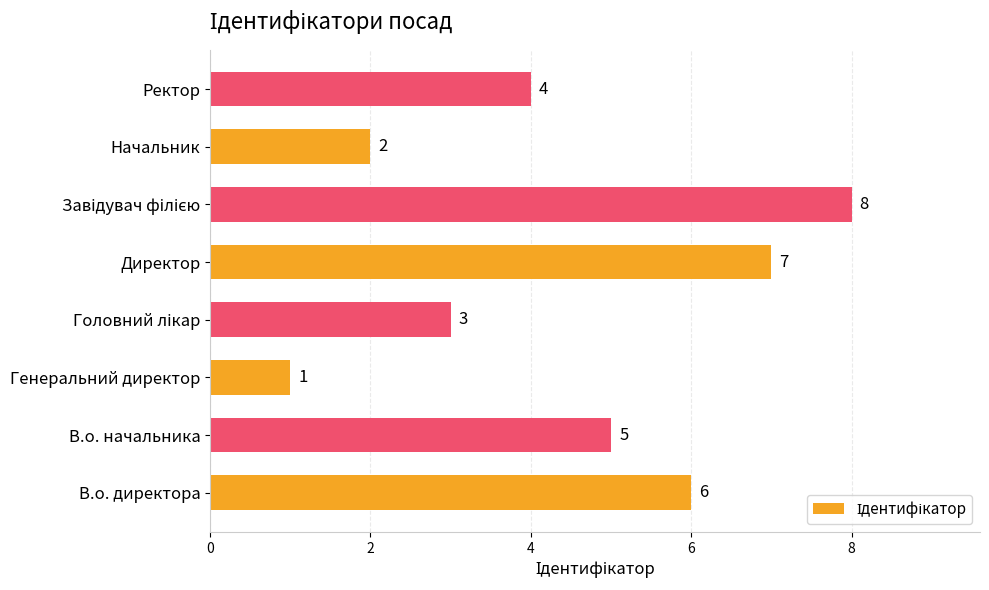

How many data points are less than 5?

4